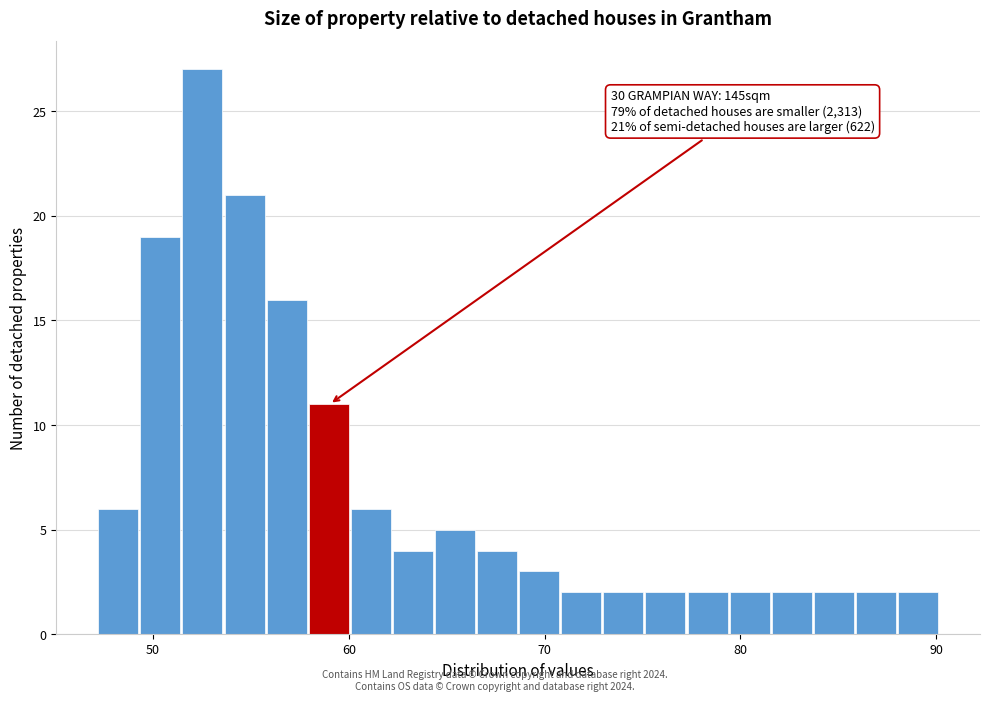

Around what value on the x-axis is the tallest bar? Give the approximate position of its centre, as read against the axis.

53